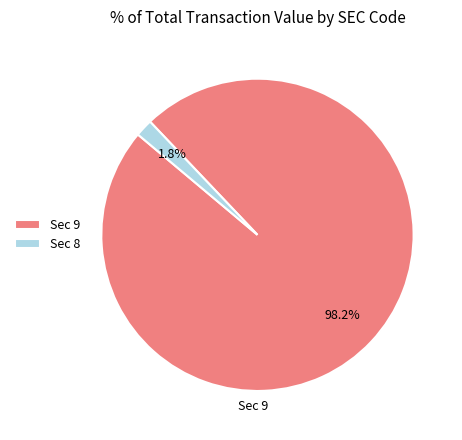

Is the sum of Sec 8 and Sec 9 greater than half?

Yes